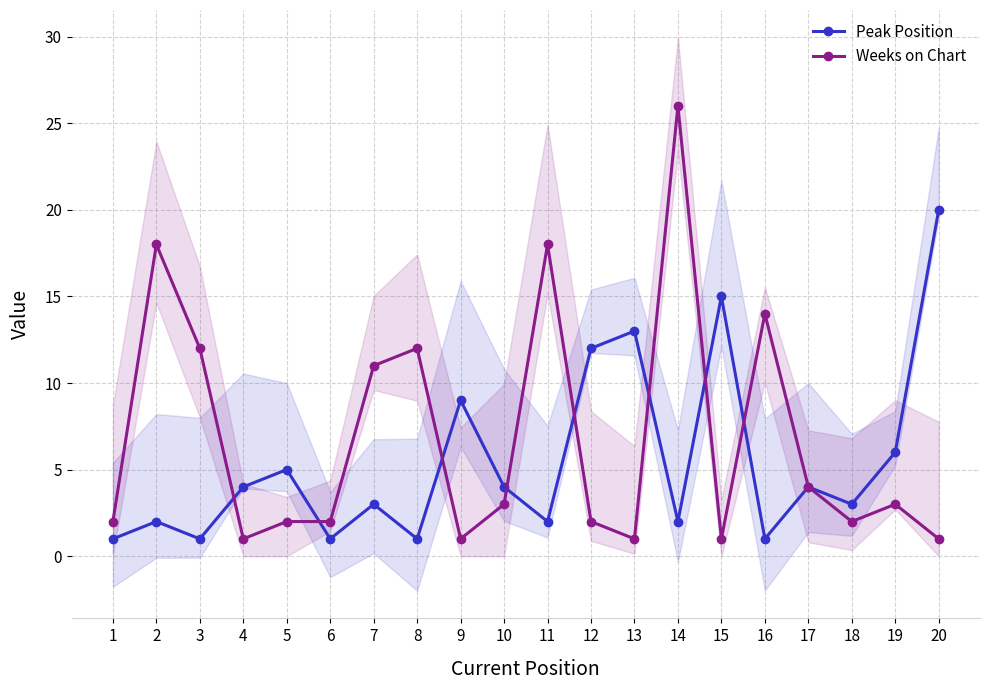

What is the difference between the second highest and second lowest values in the Peak Position series?

14